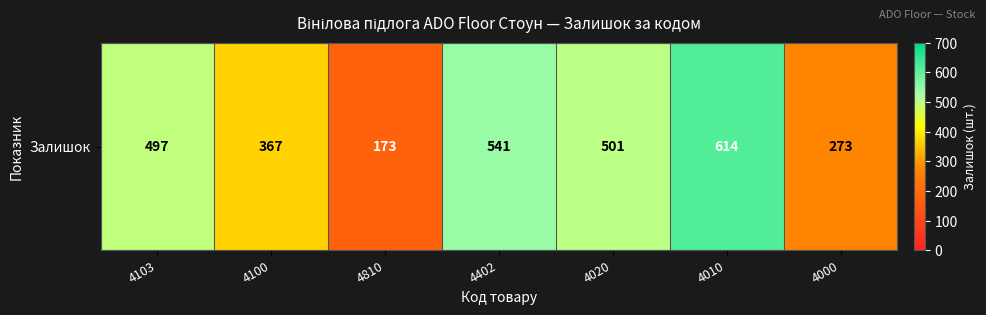

What is the average value?

424